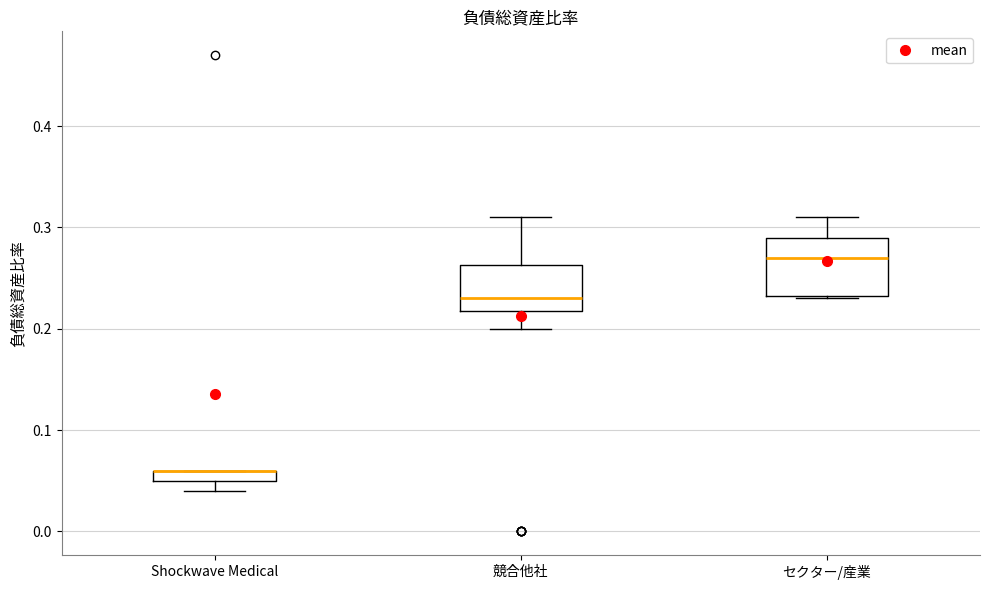

Where is the upper edge of the box for Shockwave Medical on the y-axis? The values are not printed on the chart, so give them approximately, as read against the axis.

0.06